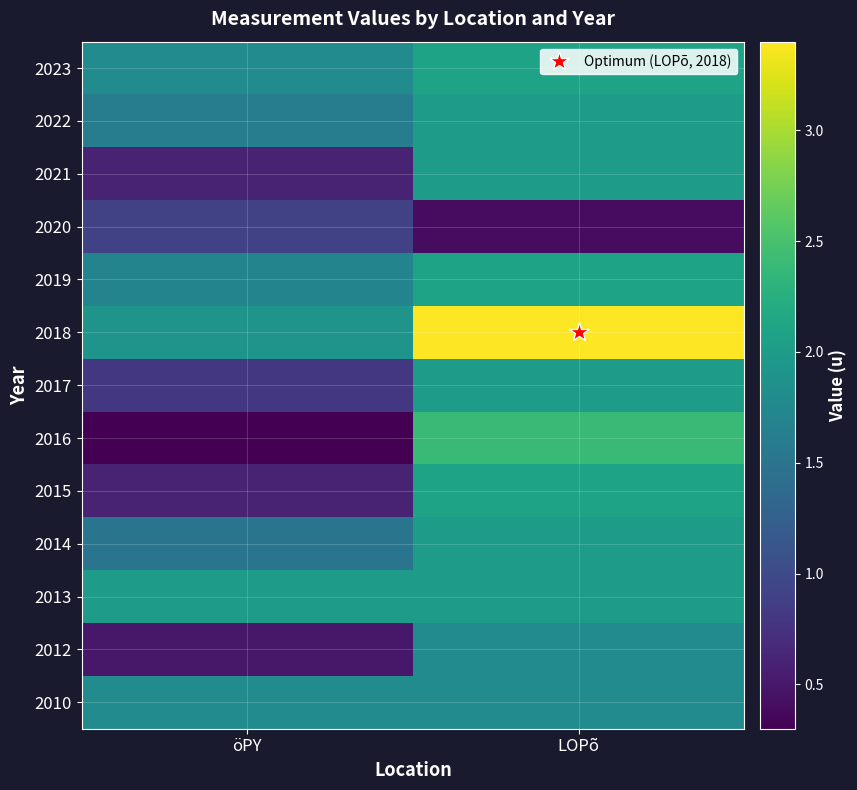

How many categories are shown in the chart?

2